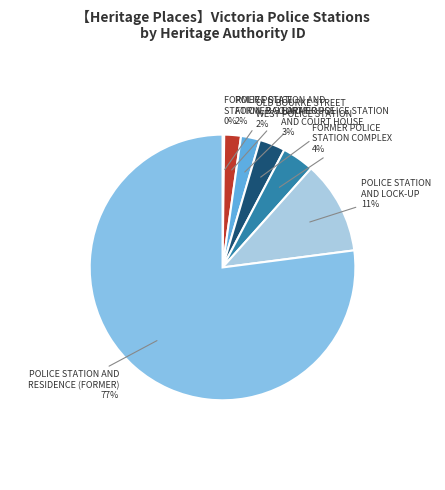

What percentage is the FORMER POLICE STATION COMPLEX slice, to the nearest percent?

4%